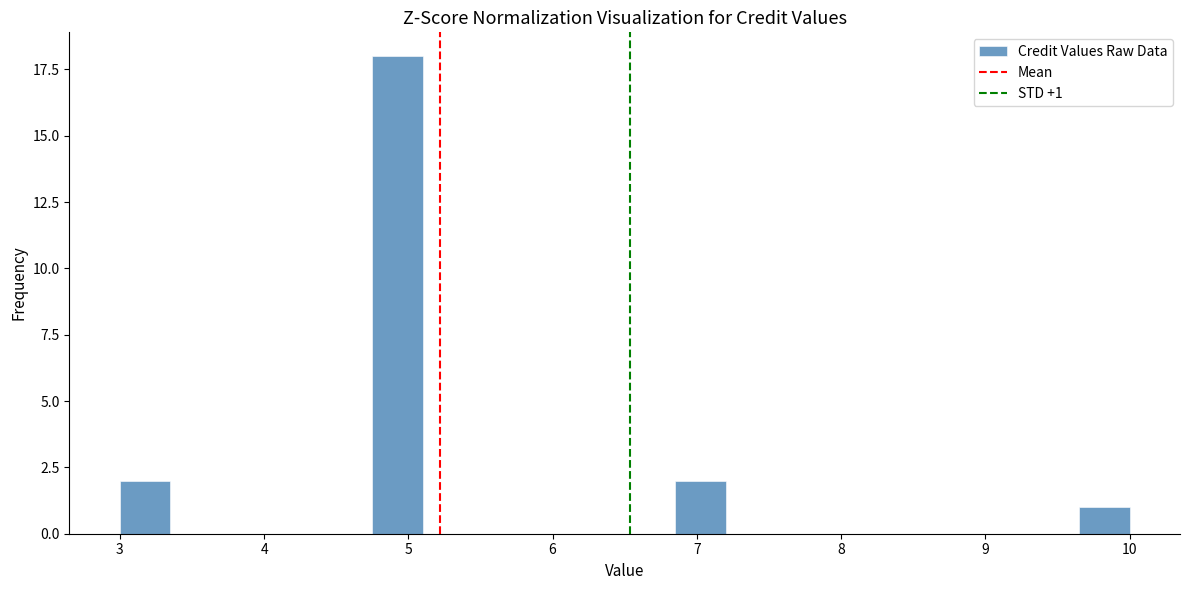

Read against the x-axis, roughly where is the centre of the tallest bar?

4.9